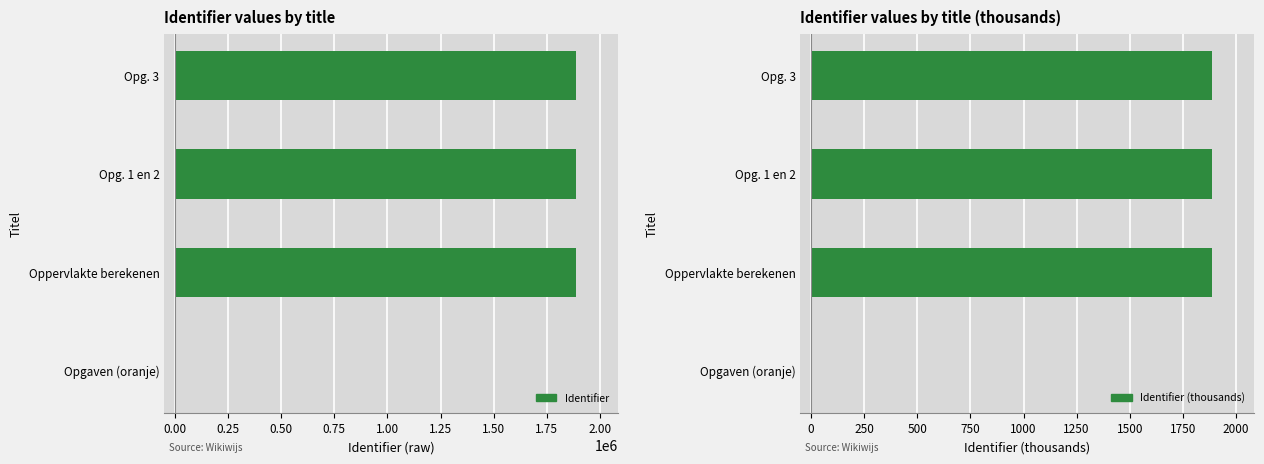

What is the difference between the maximum and minimum values in the Identifier (thousands) series?

1886.4